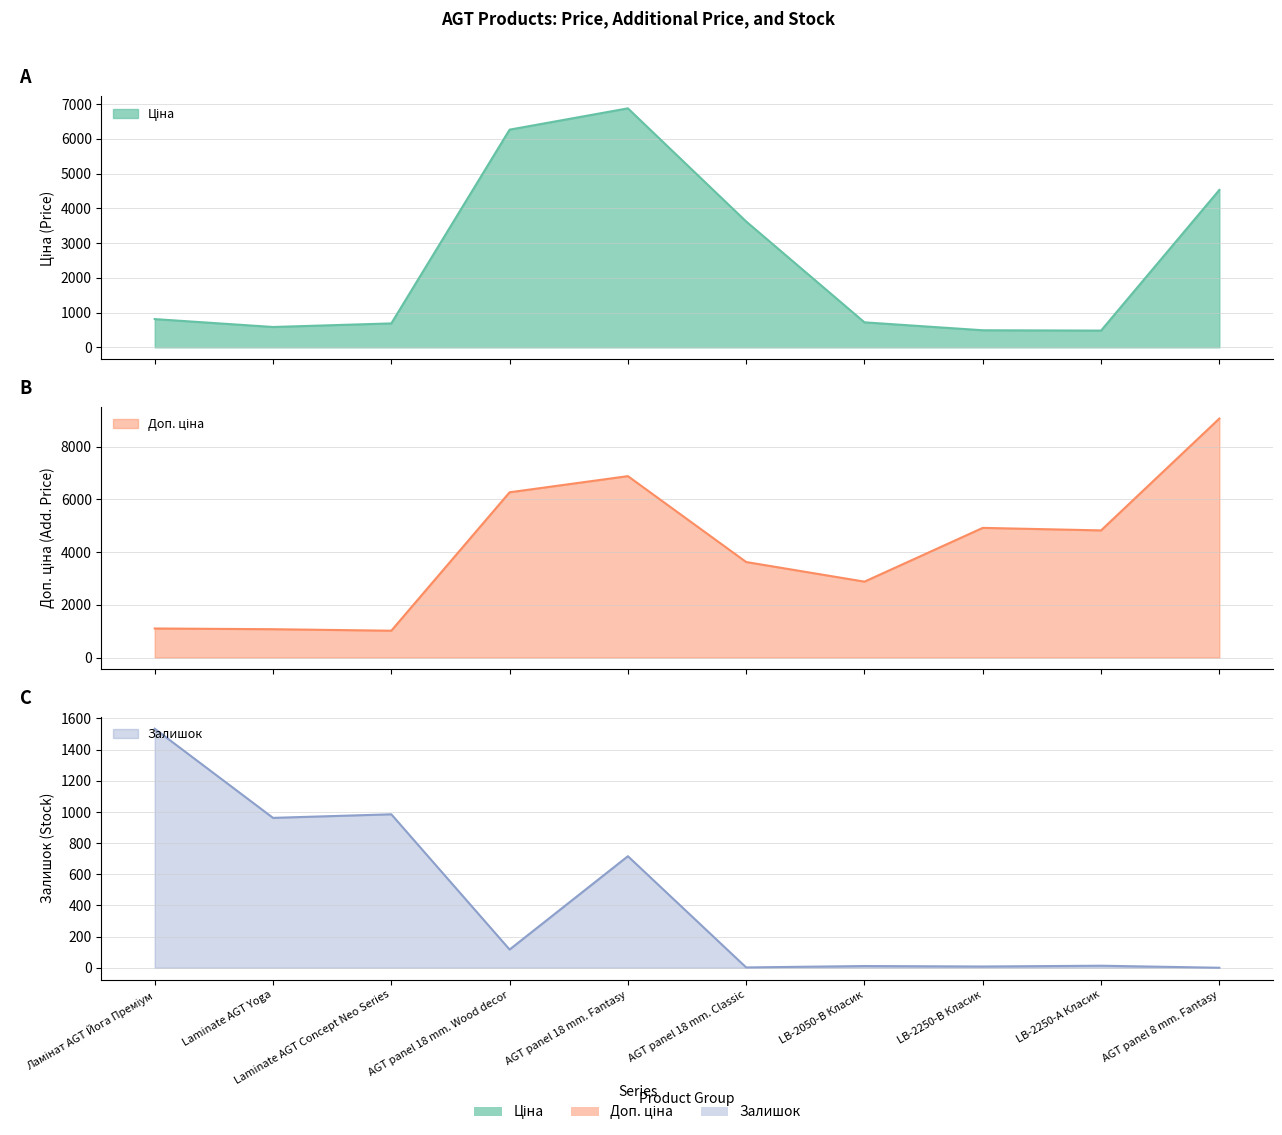

What is the label of the 1st point from the left?

Ламінат AGT Йога Преміум